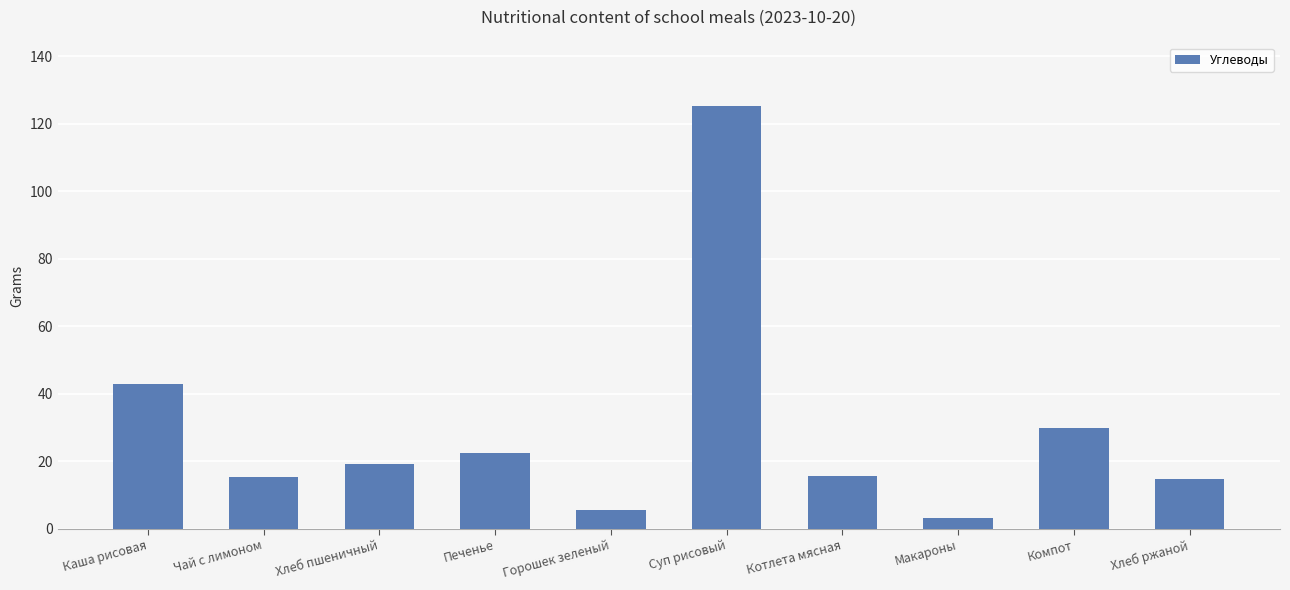

What is the sum of the values at Макароны and Хлеб ржаной?

18.0